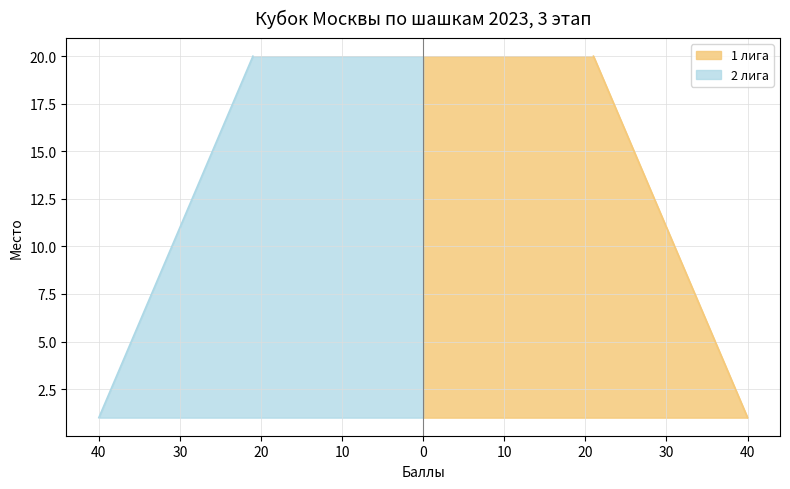

Count the number of categories in the chart.

20